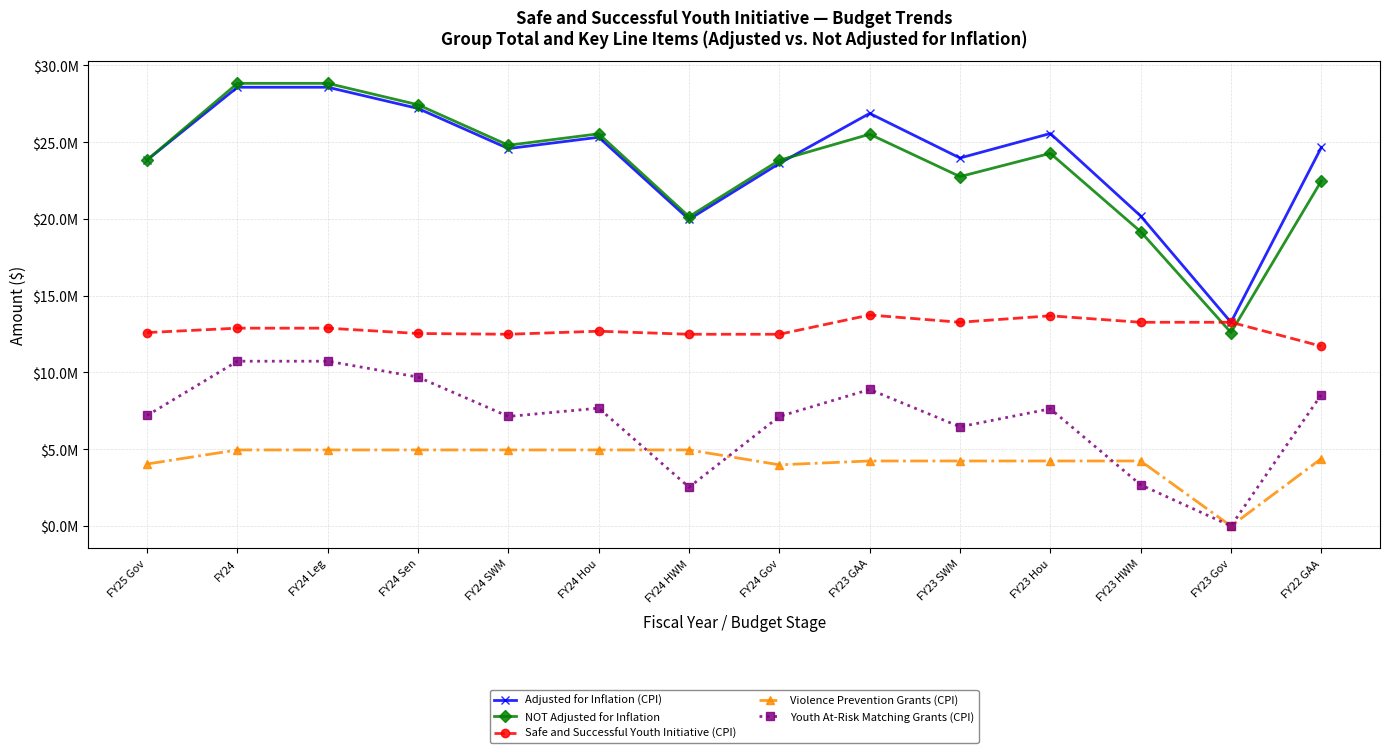

What is the sum of the NOT Adjusted for Inflation values at FY23 SWM and FY24?

51588048